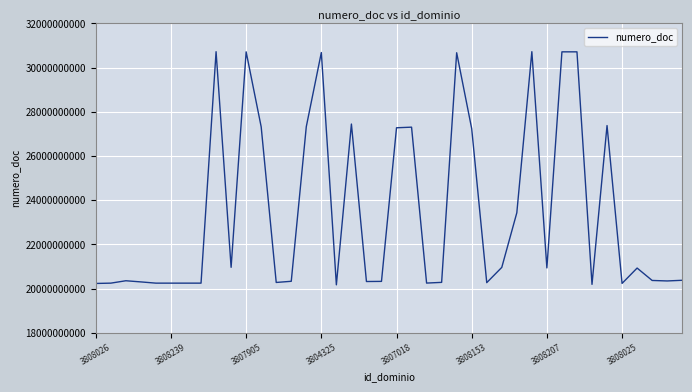

What is the difference between the maximum and minimum values?

10549451401